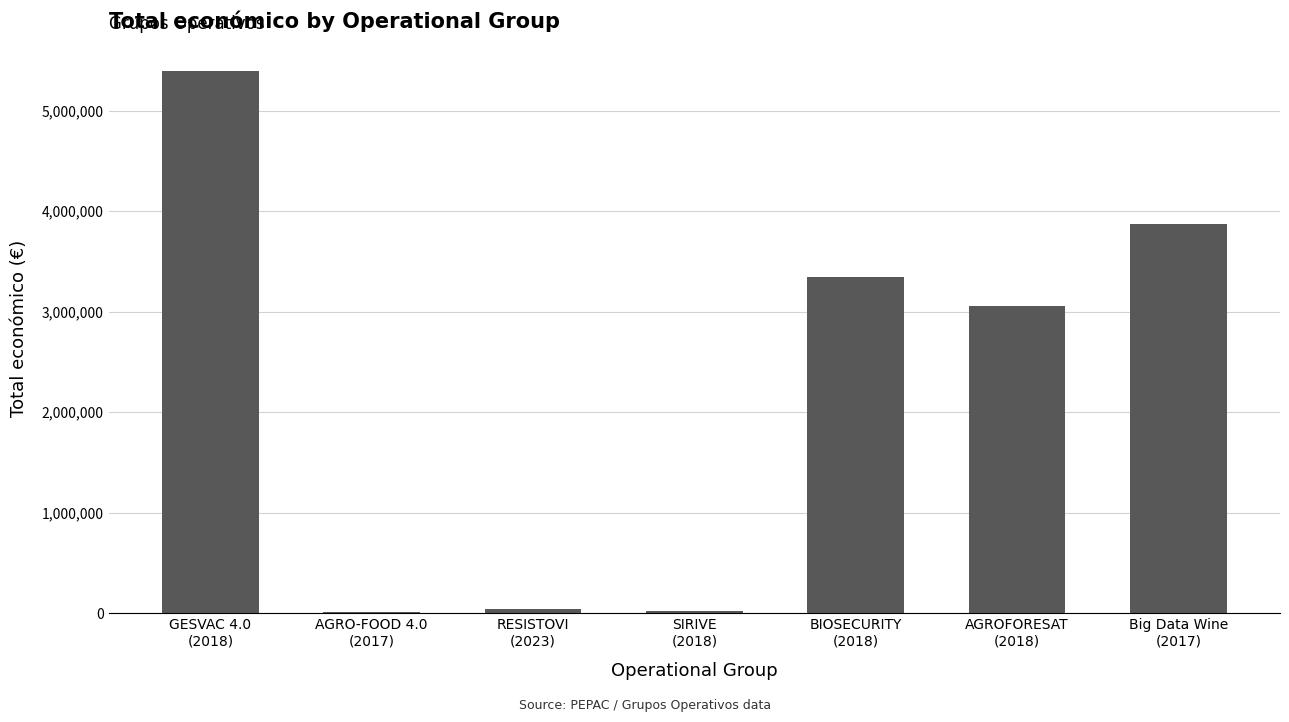

True or false: the data shows 2207001 at Big Data Wine
(2017).

False